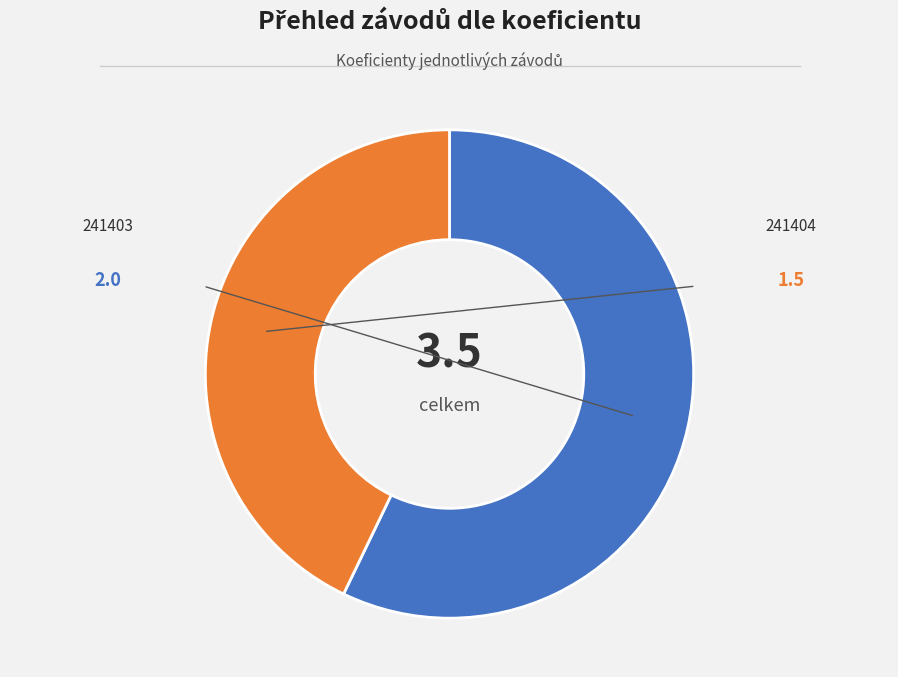

Is there a majority slice in this chart?

Yes